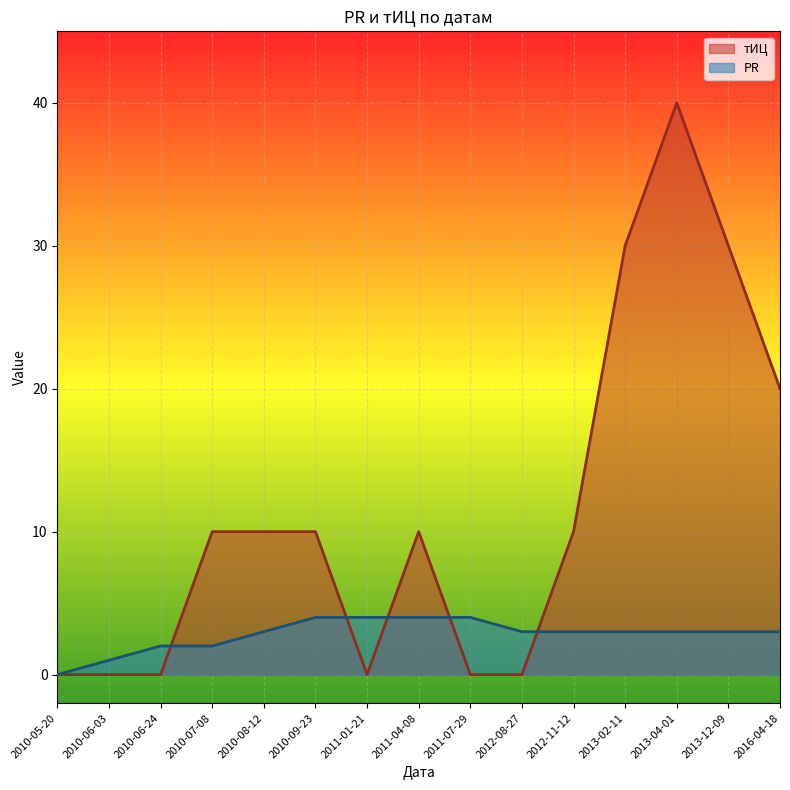

Where does the PR series first go above 3?

2010-09-23